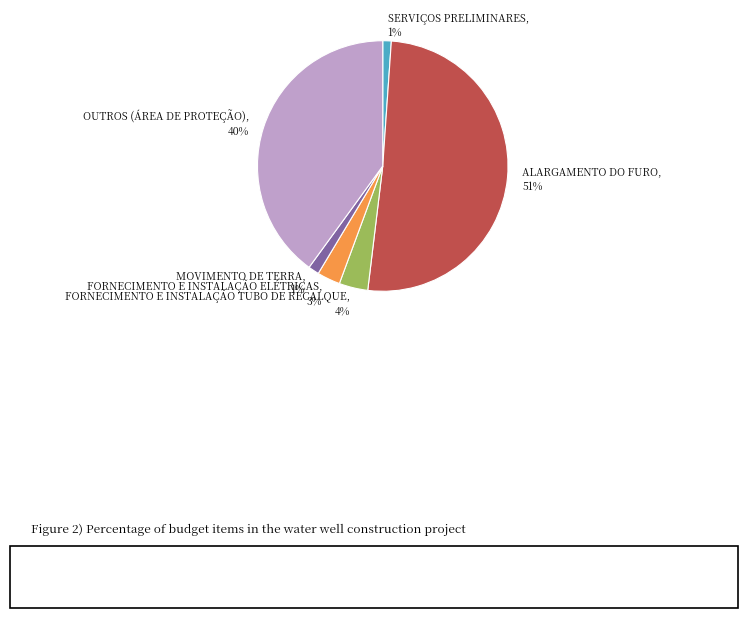

Which category has the biggest portion of the pie?

ALARGAMENTO DO FURO